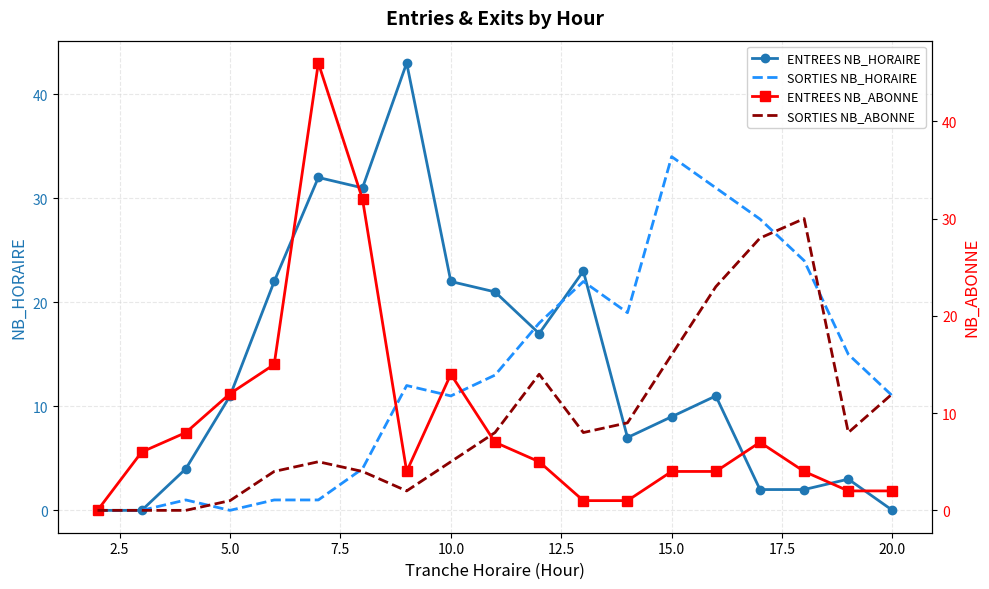

True or false: SORTIES NB_ABONNE and ENTREES NB_ABONNE intersect in this chart.

True